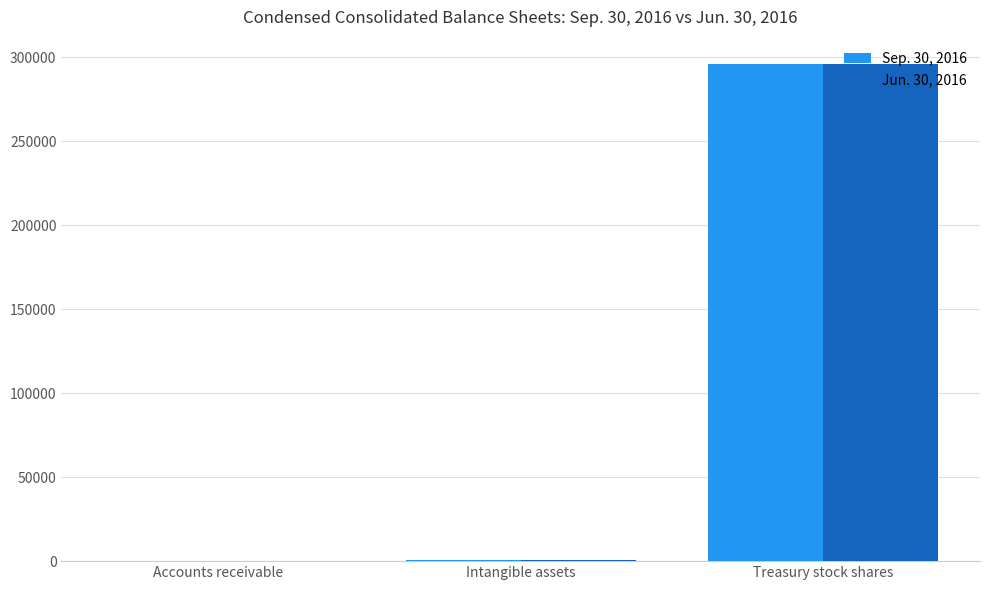

Is it true that Sep. 30, 2016 equals 295615 at Treasury stock shares?

True